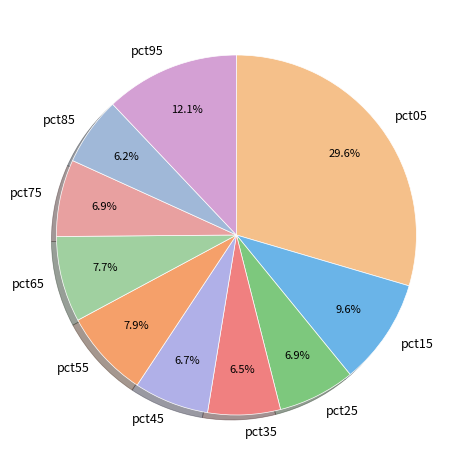

To the nearest percent, what is the difference between the pct25 and pct85 slice percentages?

1%